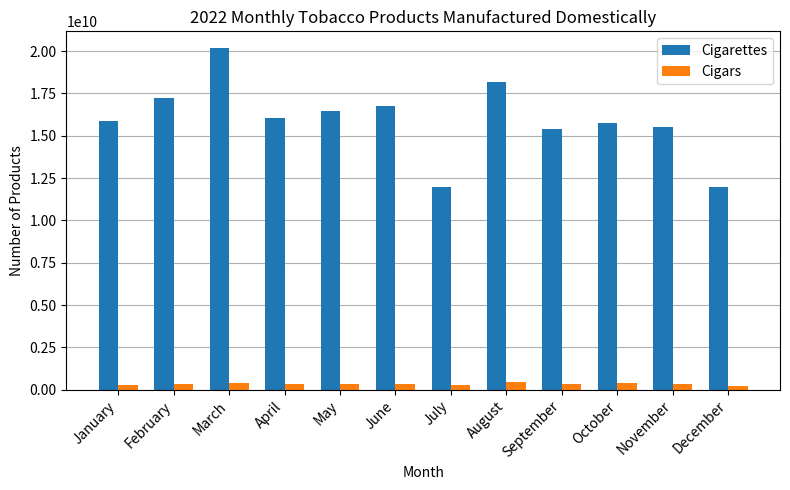

What is the sum of all Cigars values?

4122364111